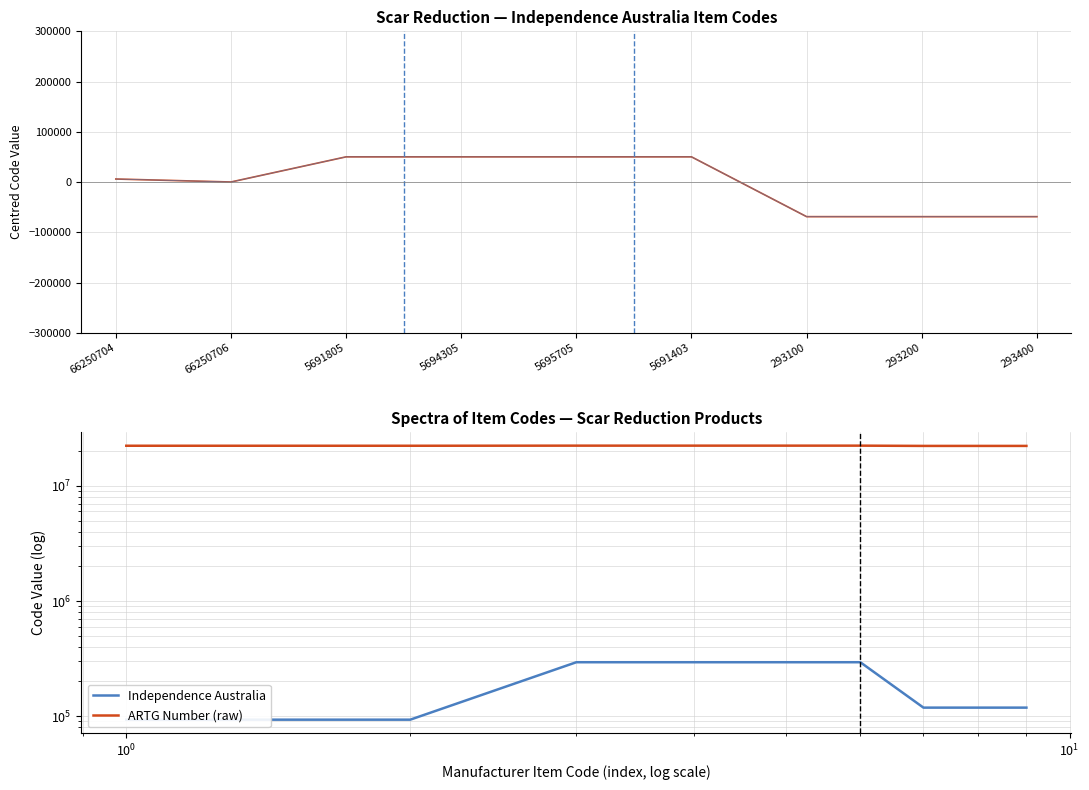

What is the approximate value of Independence Australia at 66250704?

93051.0